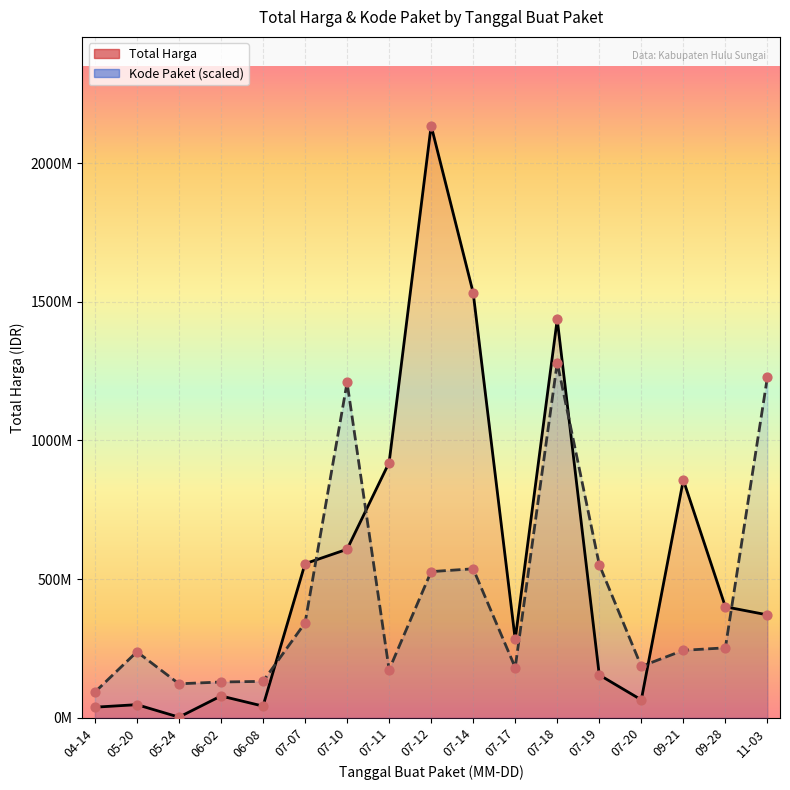

Which series has the largest total across all categories?

Total Harga